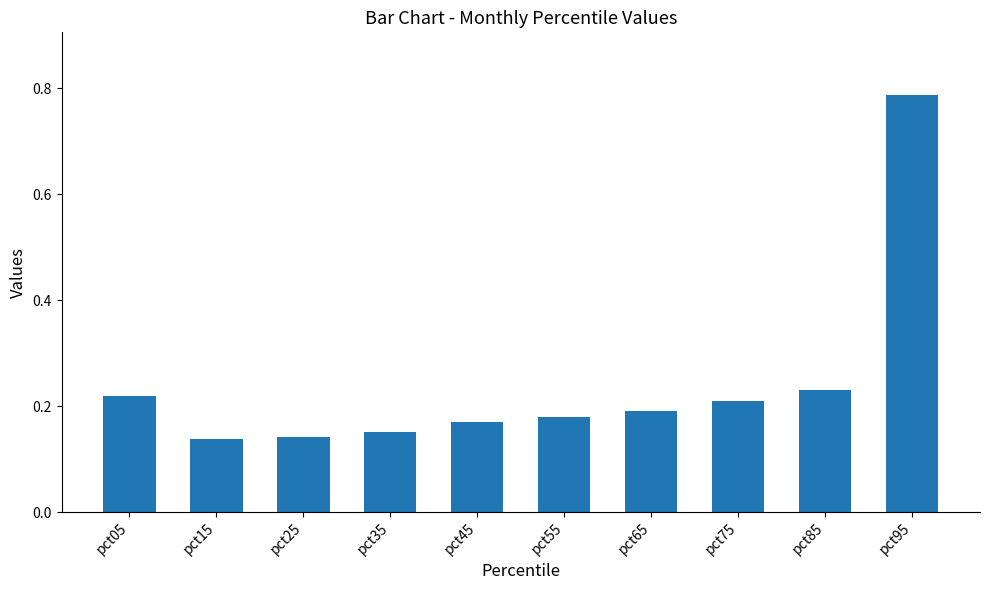

Which has a higher value, pct75 or pct65?

pct75